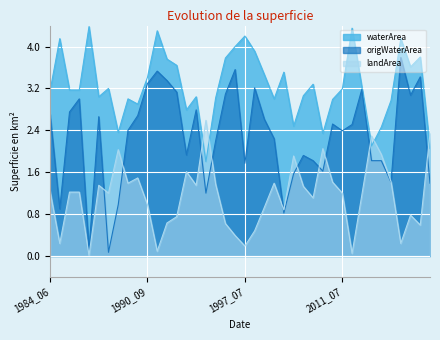

In origWaterArea, how many points are lower than both neighbors (excluding endpoints)?

11